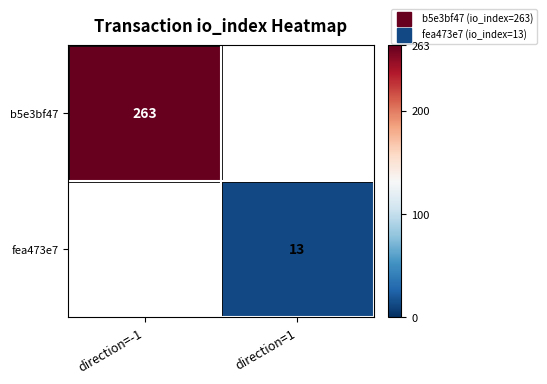

What is the greatest value displayed?

263.0